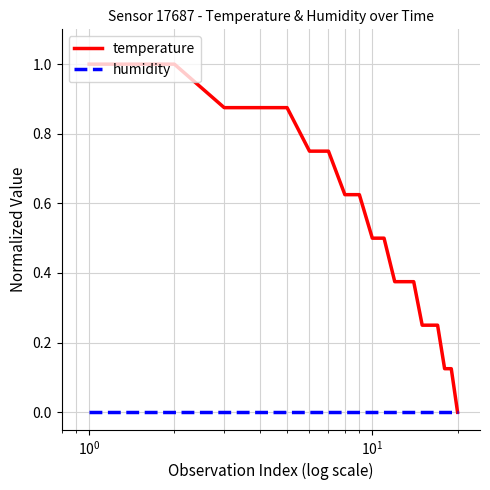

Which series has the largest range (max minus min)?

temperature